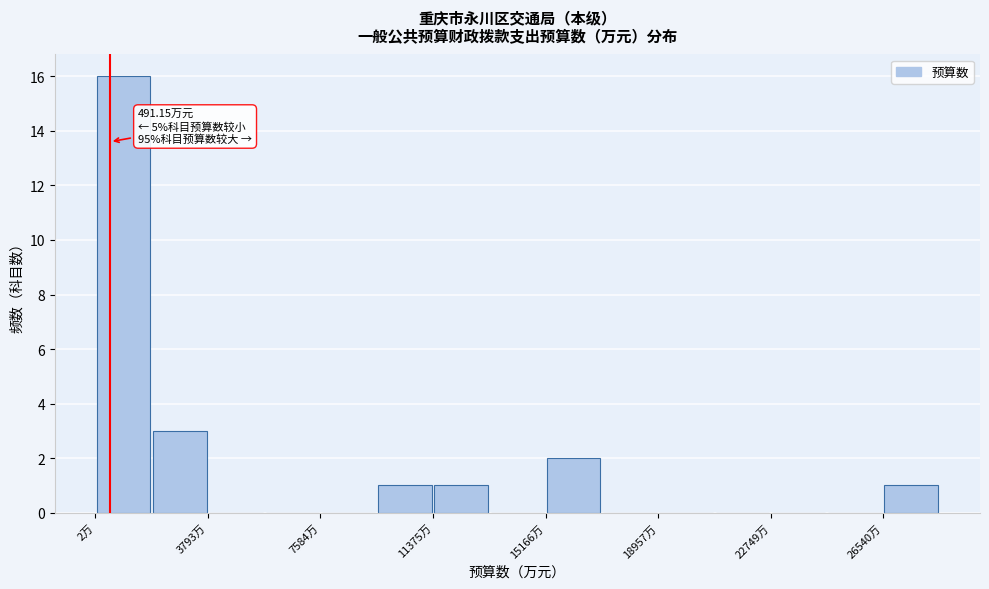

Read against the x-axis, roughly where is the centre of the tallest bar?

1000